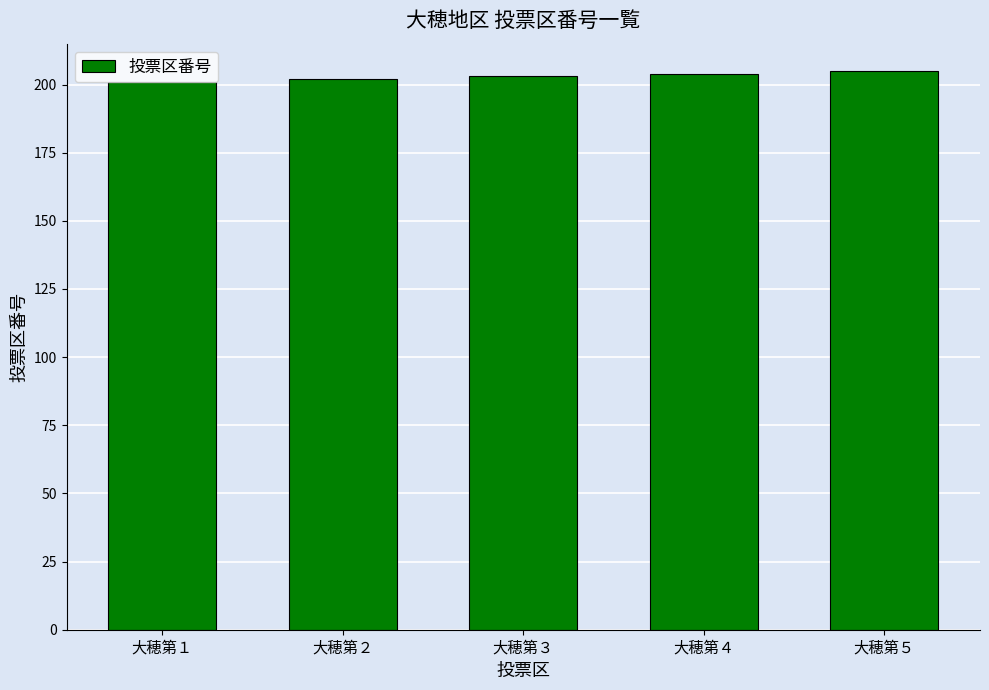

Reading left to right, what are all the values shown in this chart?

201	202	203	204	205